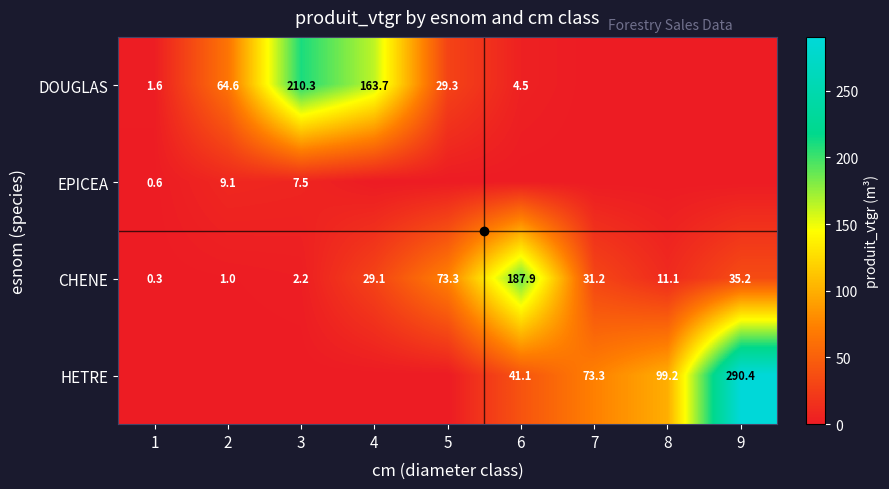

Where does the CHENE series first go above 29?

4